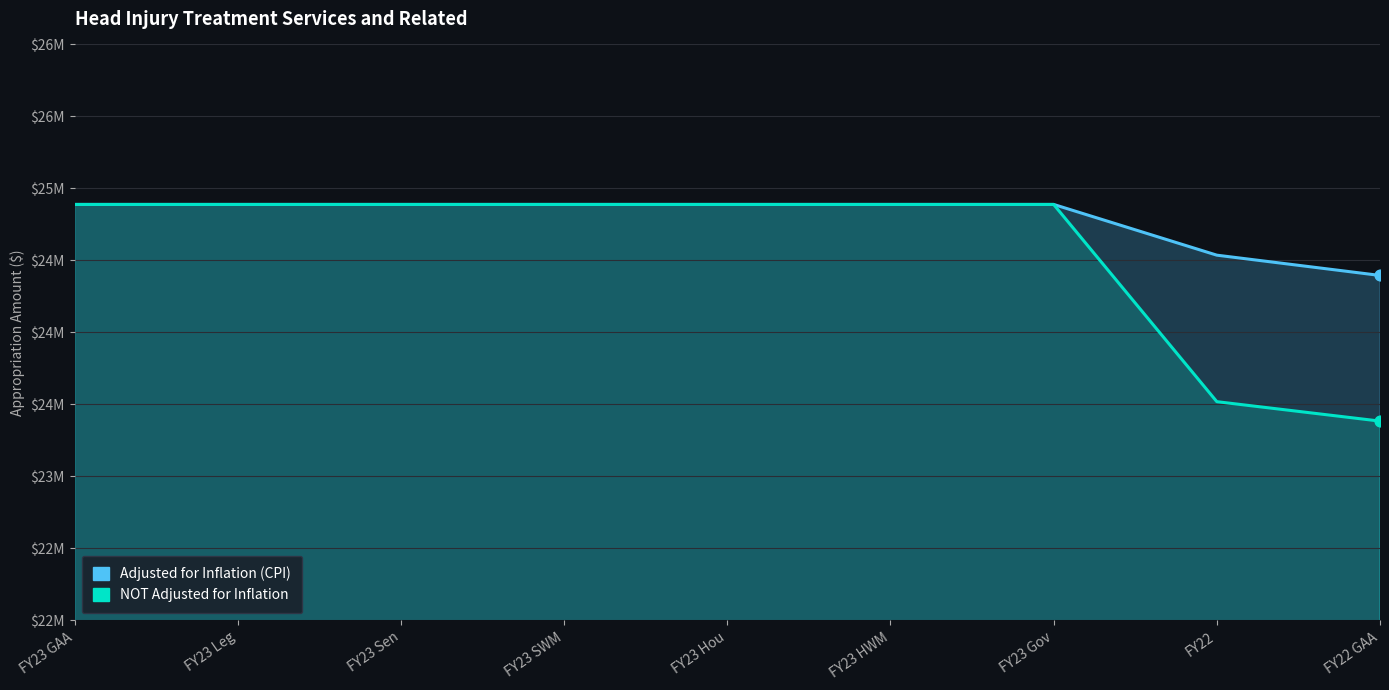

Which series contains the lowest Y value?

NOT Adjusted for Inflation